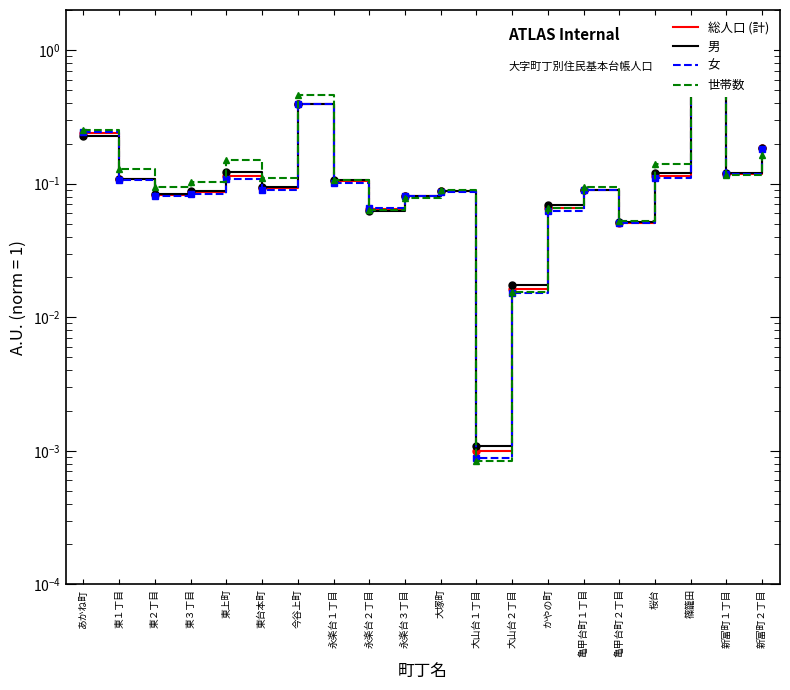

Reading right to left, list all the values displayed in this chart.

総人口 (計): 0.2	0.1	1.0	0.1	0.1	0.1	0.1	0.0	0.0	0.1	0.1	0.1	0.1	0.4	0.1	0.1	0.1	0.1	0.1	0.2
男: 0.2	0.1	1.0	0.1	0.1	0.1	0.1	0.0	0.0	0.1	0.1	0.1	0.1	0.4	0.1	0.1	0.1	0.1	0.1	0.2
女: 0.2	0.1	1.0	0.1	0.1	0.1	0.1	0.0	0.0	0.1	0.1	0.1	0.1	0.4	0.1	0.1	0.1	0.1	0.1	0.2
世帯数: 0.2	0.1	1.0	0.1	0.1	0.1	0.1	0.0	0.0	0.1	0.1	0.1	0.1	0.5	0.1	0.1	0.1	0.1	0.1	0.3